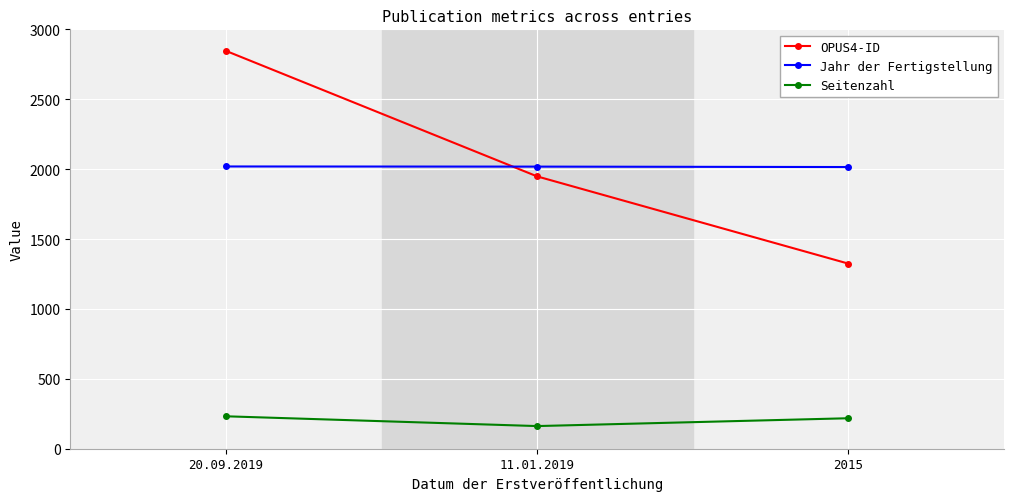

How many OPUS4-ID values are between 1324 and 2846?

3